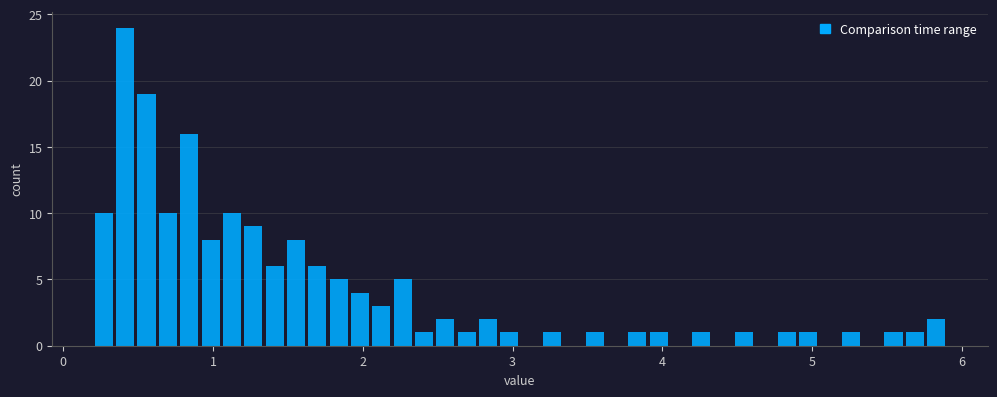

Around what value on the x-axis is the tallest bar? Give the approximate position of its centre, as read against the axis.

0.4